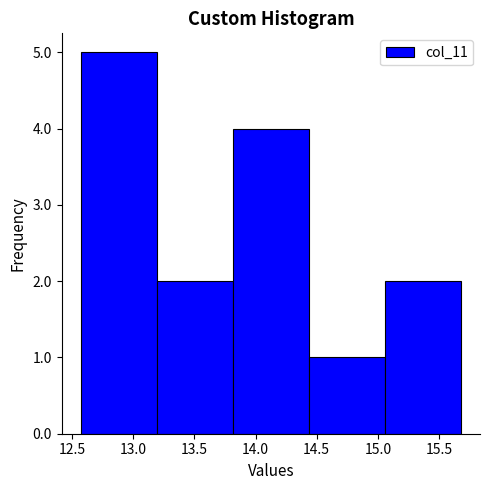

What is the height of the bar covering 15.05 to 15.70 on the x-axis? Neither the bar edges nor the heights are printed on the chart, so give them approximately, as read against the axes.

2